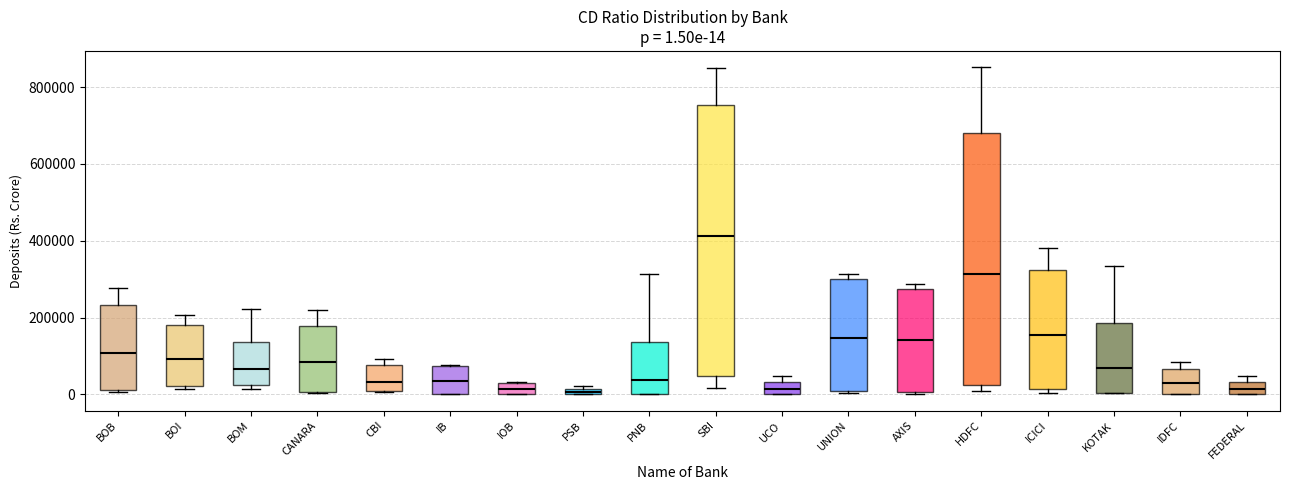

Which box's median line is the highest?

SBI